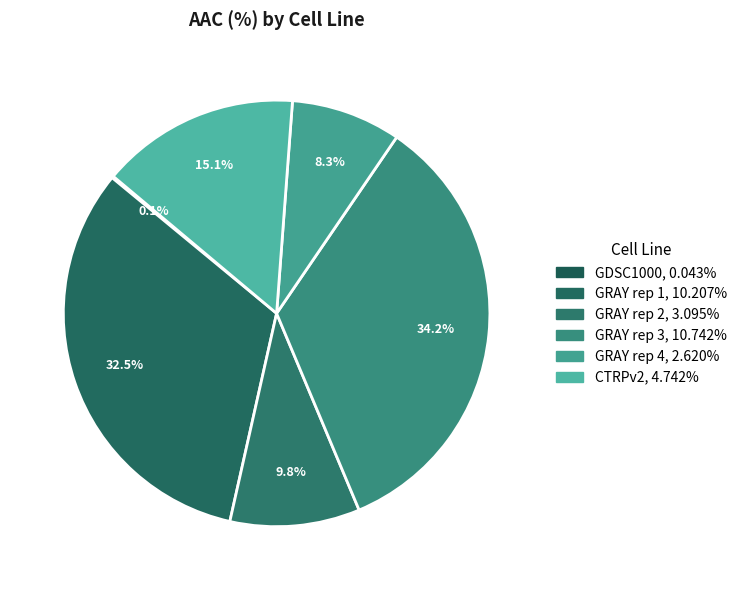

What percentage is the GRAY rep 3 slice, to the nearest percent?

34%